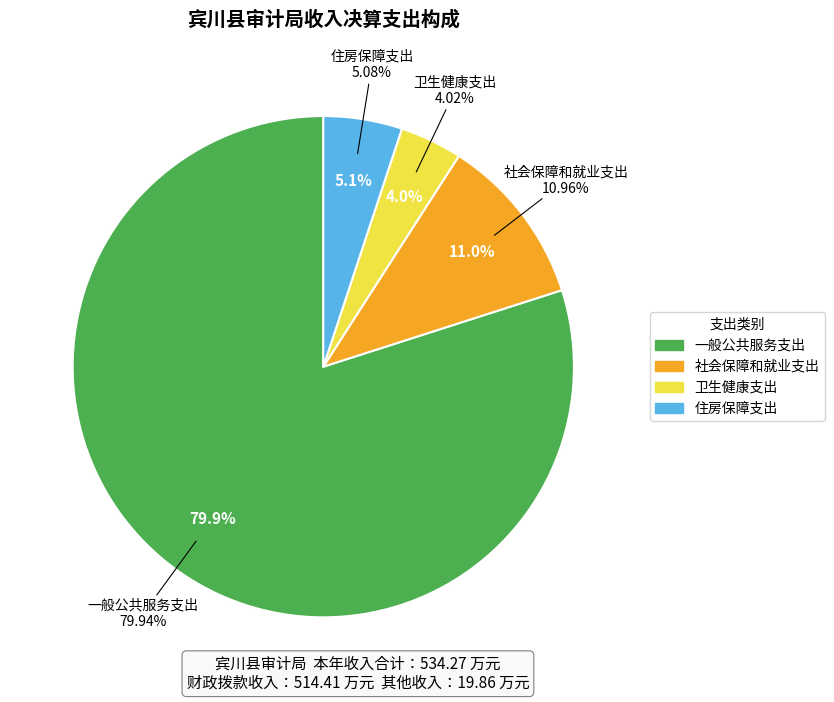

How many slices are in this pie chart?

4